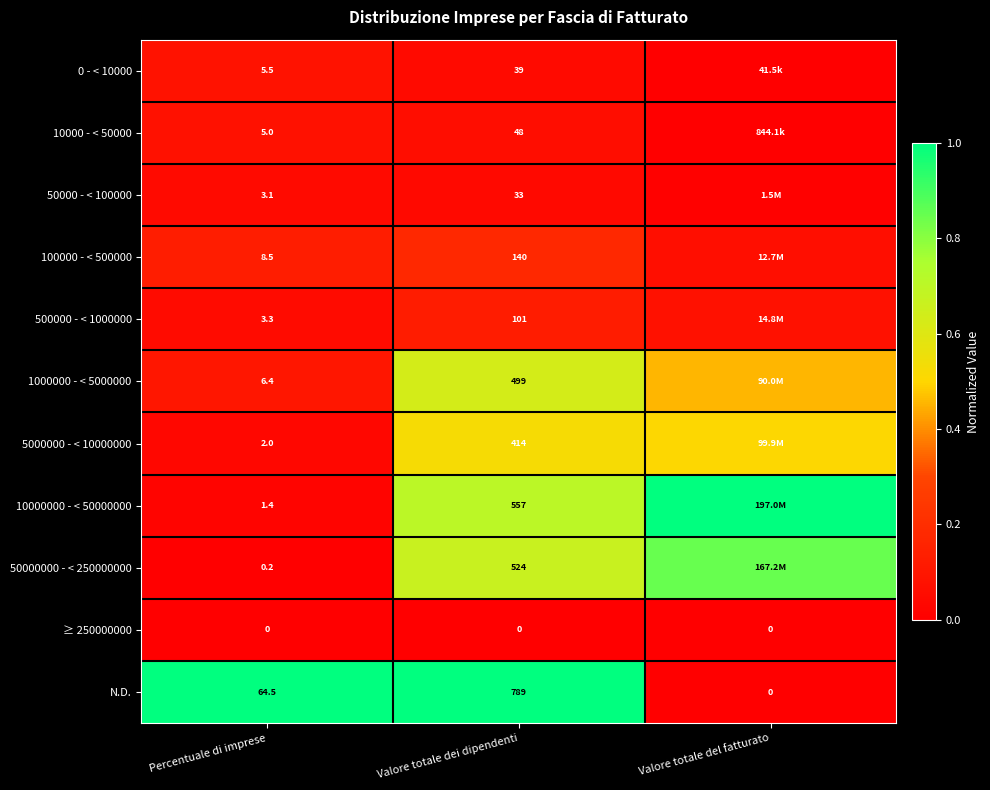

What is the total value across all series at Percentuale di imprese?

99.9